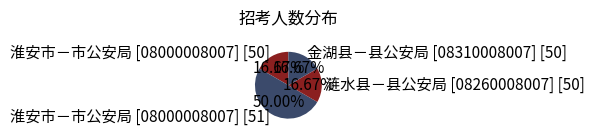

Is it true that 涟水县－县公安局 [08260008007] [50] is 17% of the pie?

True